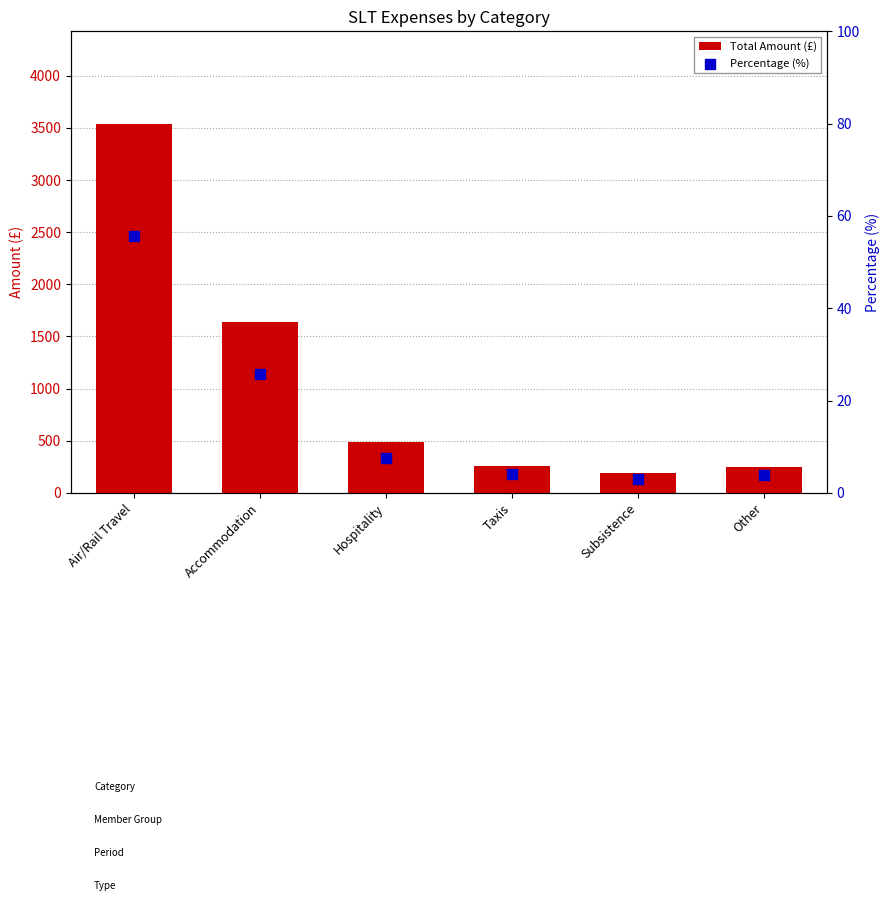

What are all the series names shown in the legend?

Total Amount (£), Percentage (%)